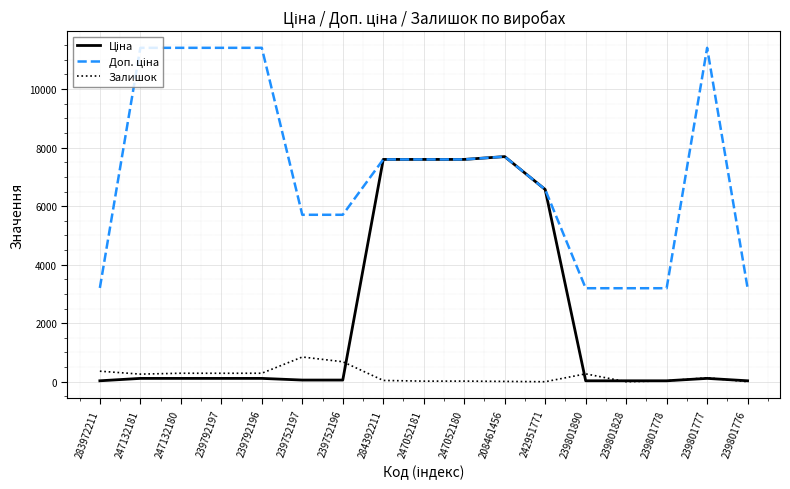

What is the highest value of the Залишок series?

845.0